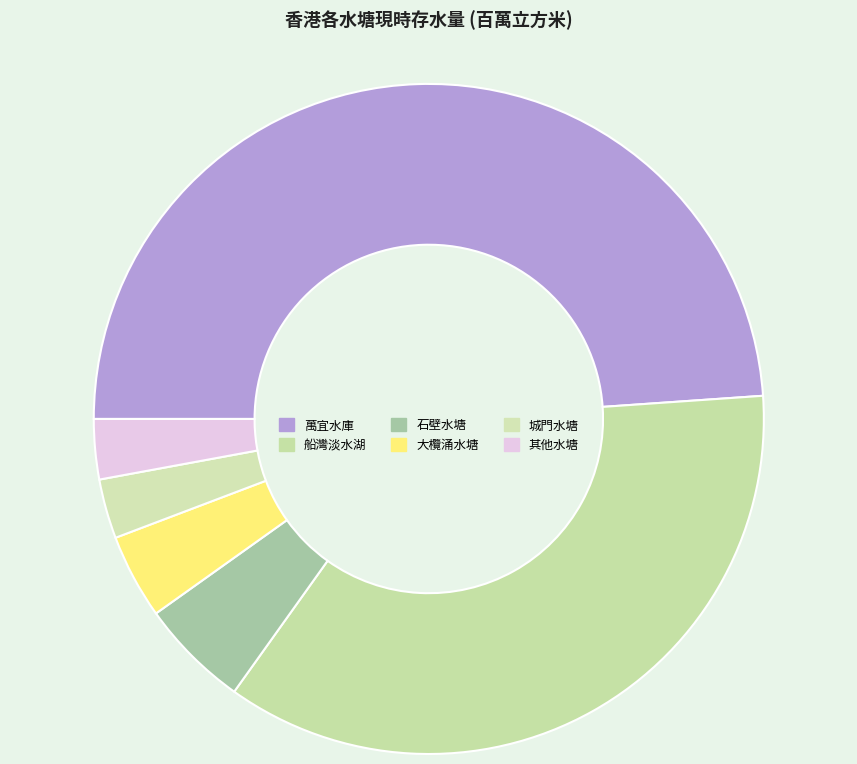

Is there any slice that represents more than half of the pie?

No